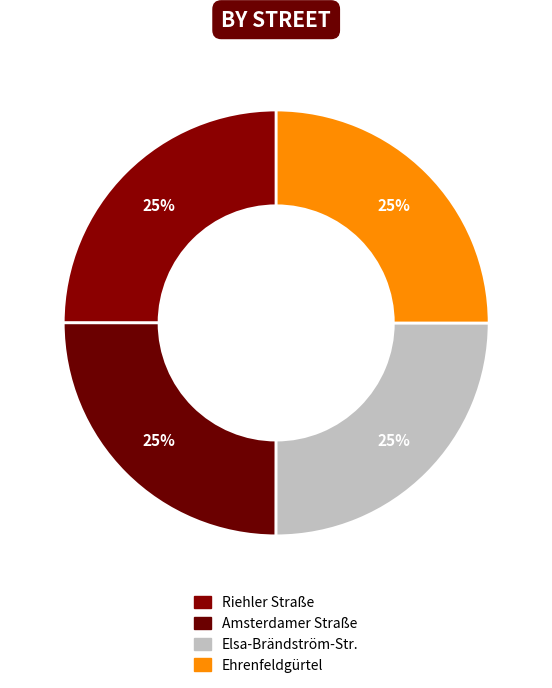

Combined, do Amsterdamer Straße and Riehler Straße account for over 50%?

No